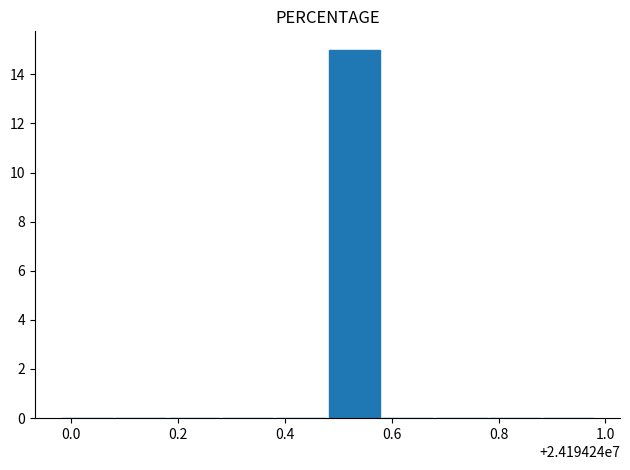

What is the sum of all values?

15